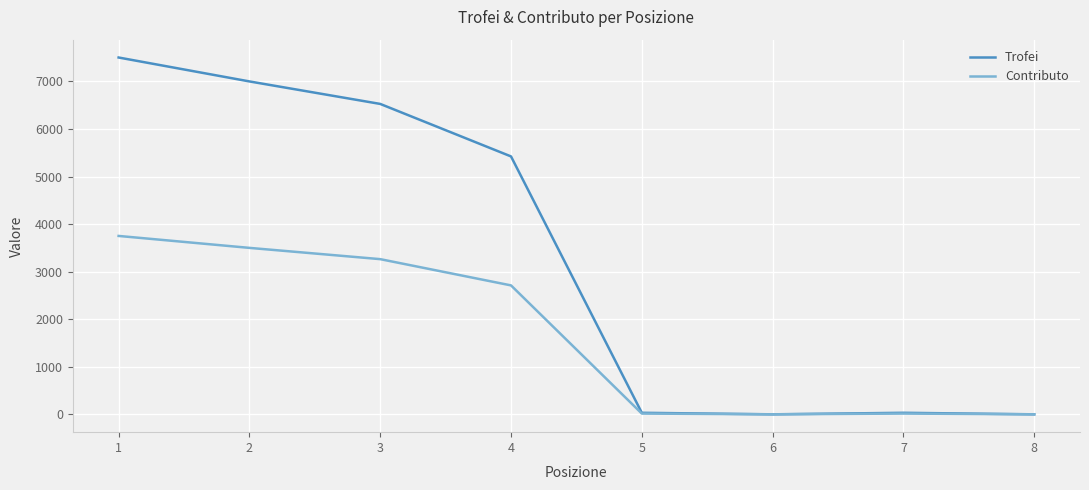

Which series has the widest spread of values?

Trofei